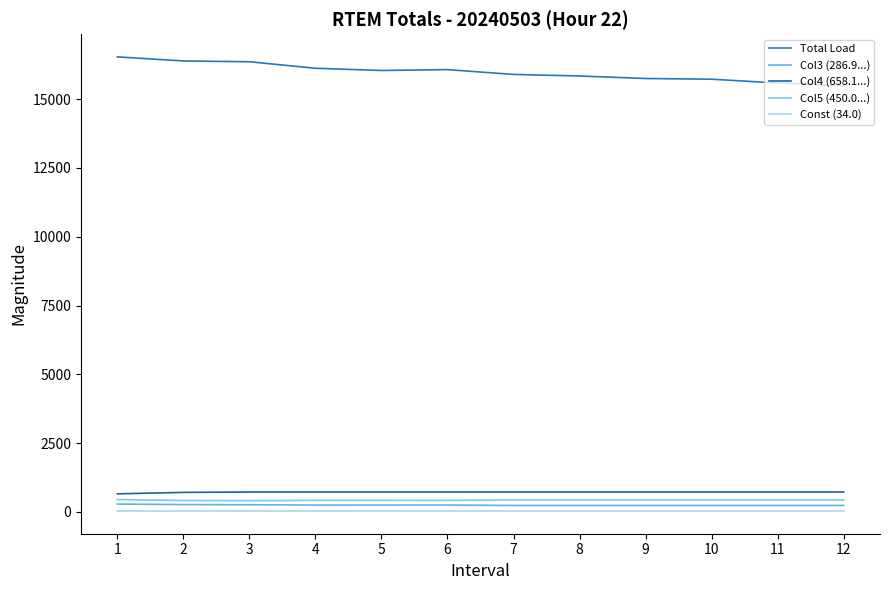

Does the chart have visible grid lines?

No